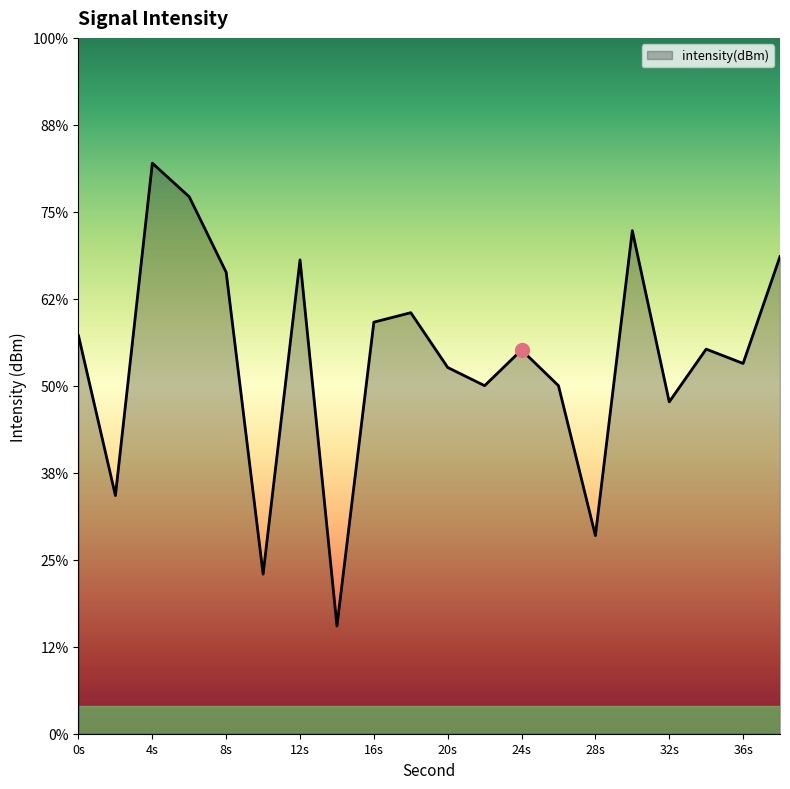

Which category has the lowest value across all series?

14